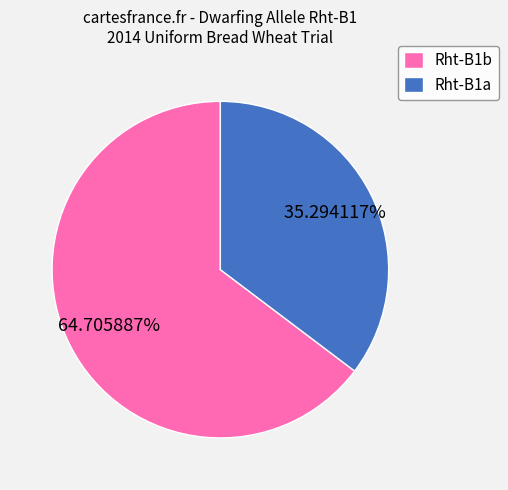

Between Rht-B1a and Rht-B1b, which is larger?

Rht-B1b